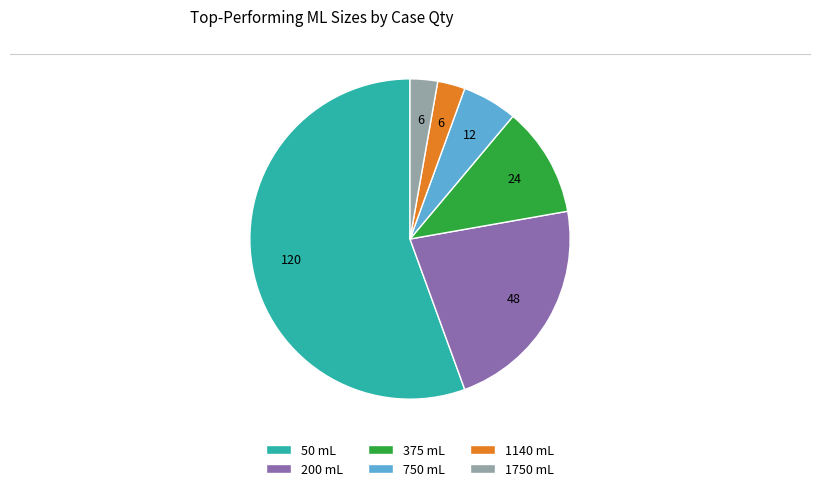

Which category has the biggest portion of the pie?

50 mL